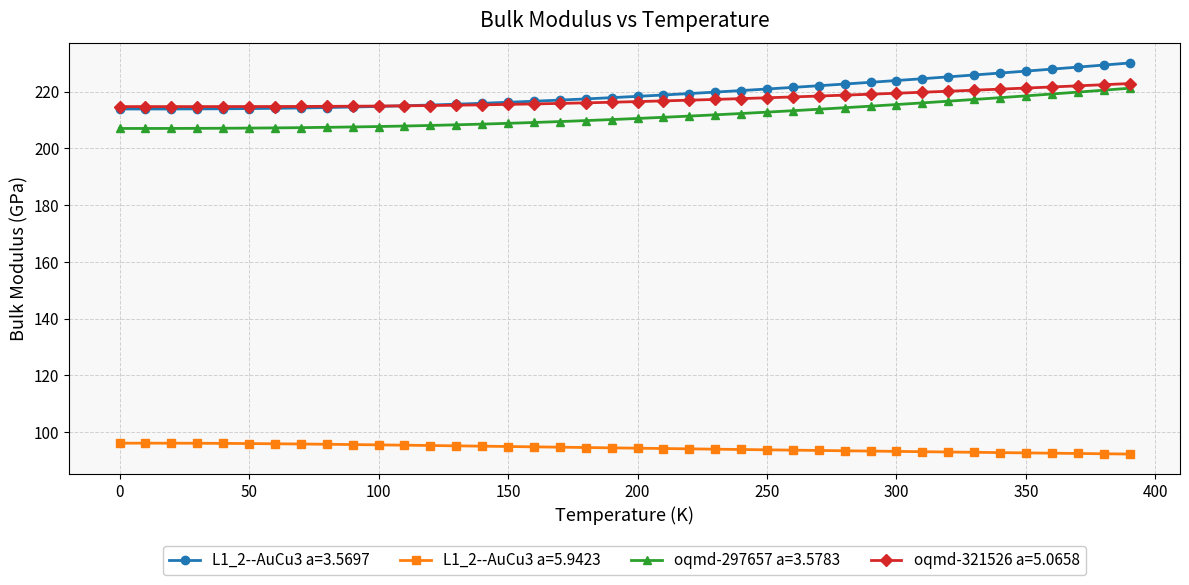

Which series has the widest spread of values?

L1_2--AuCu3 a=3.5697